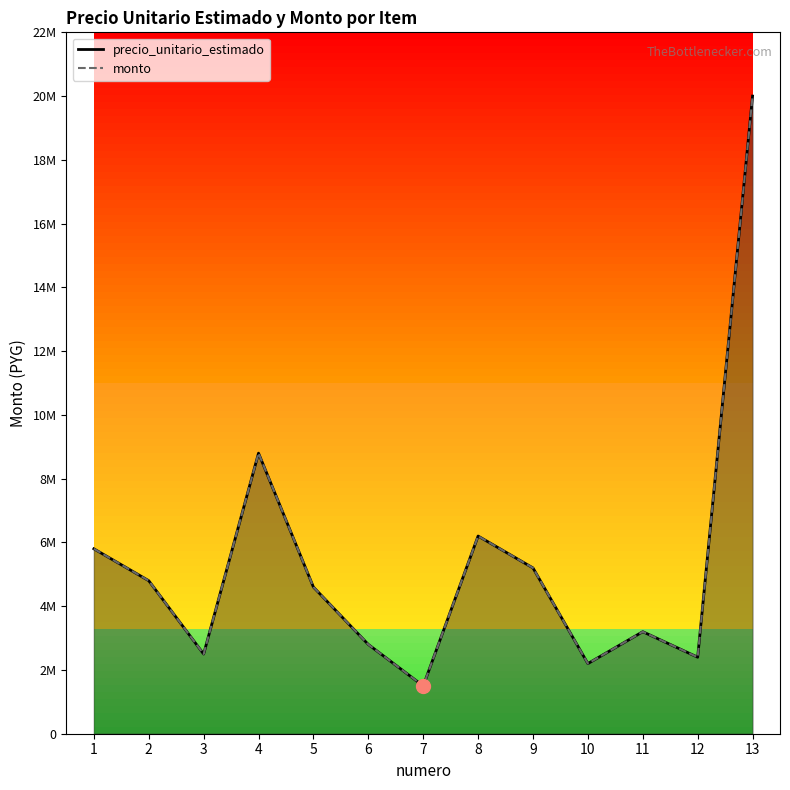

Where does the monto series first go above 4600000?

1